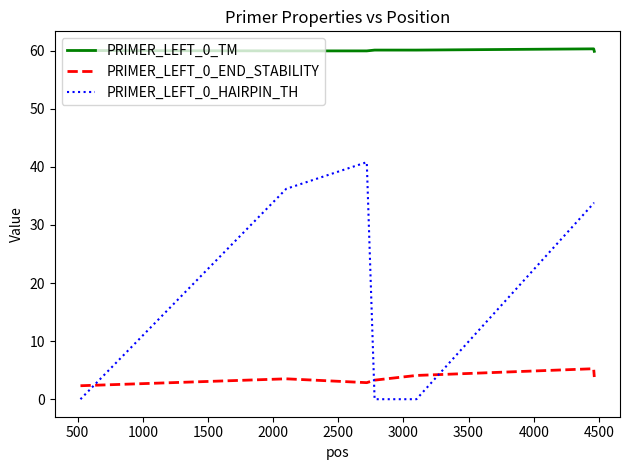

What is the sum of all PRIMER_LEFT_0_TM values?

420.4